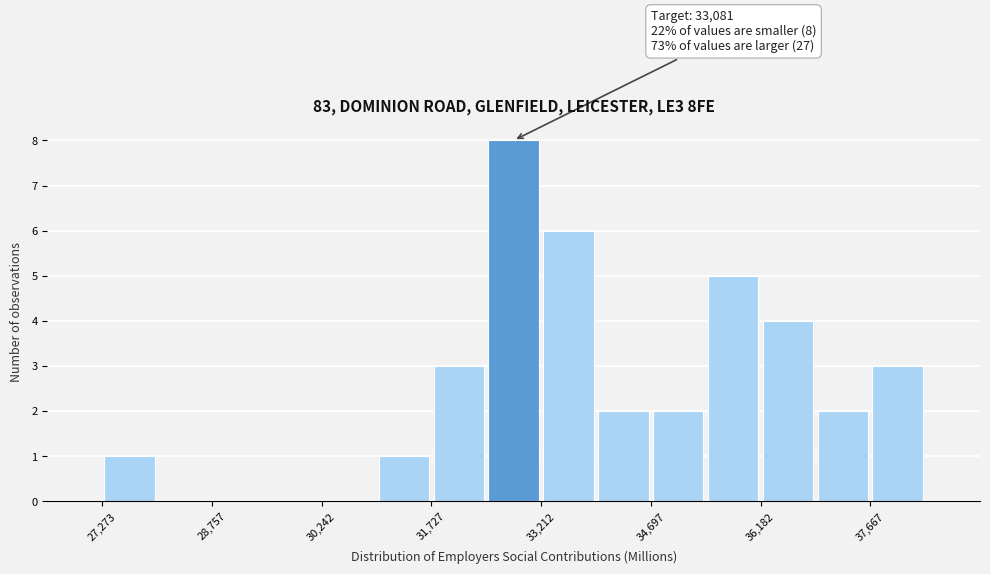

Read against the x-axis, roughly where is the centre of the tallest bar?

32800